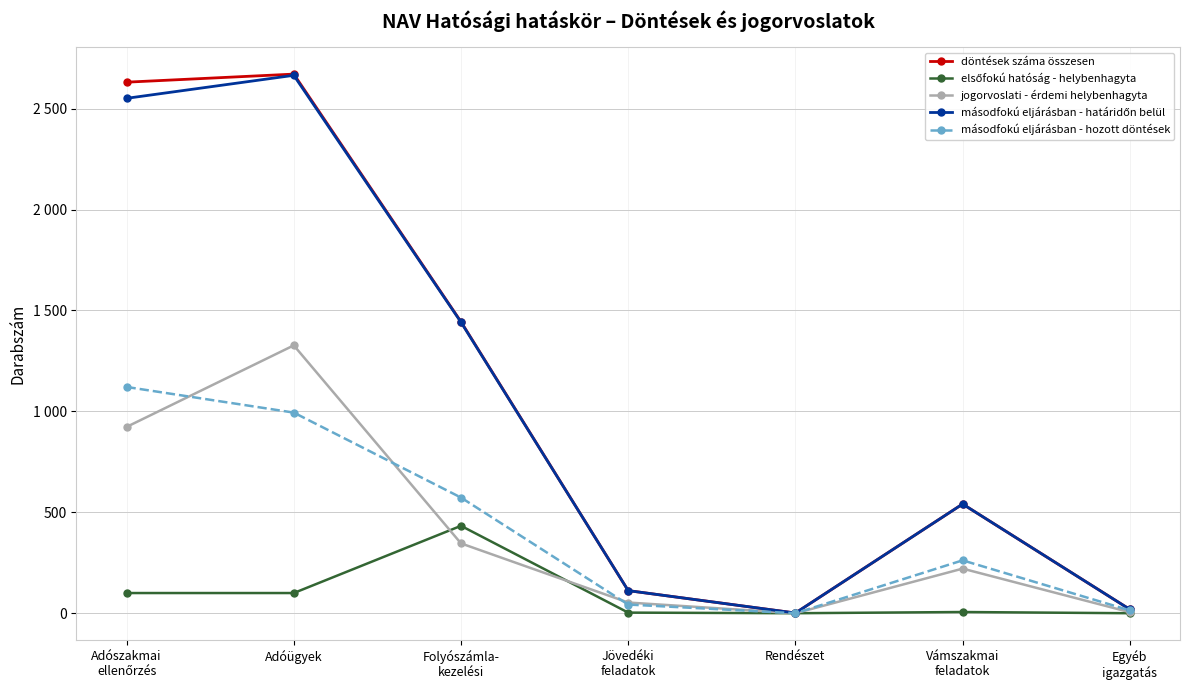

True or false: másodfokú eljárásban - hozott döntések and döntések száma összesen intersect in this chart.

False